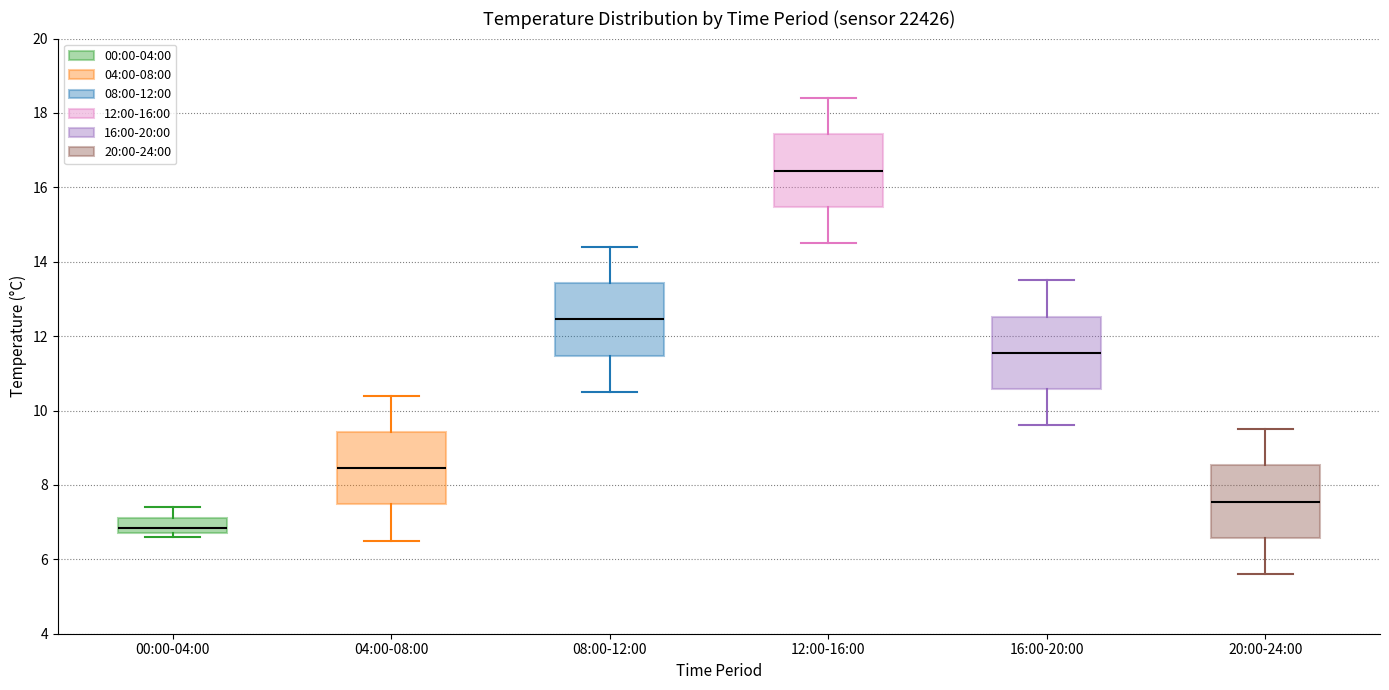

Which box's median line is the highest?

12:00-16:00